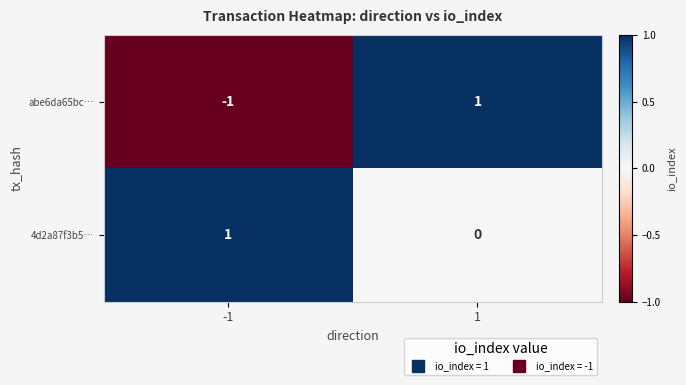

Which series changed the most between -1 and 1?

abe6da65bc…